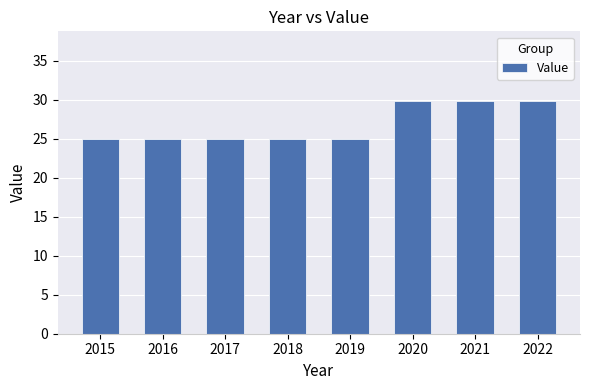

What is the maximum value shown in the chart?

29.8